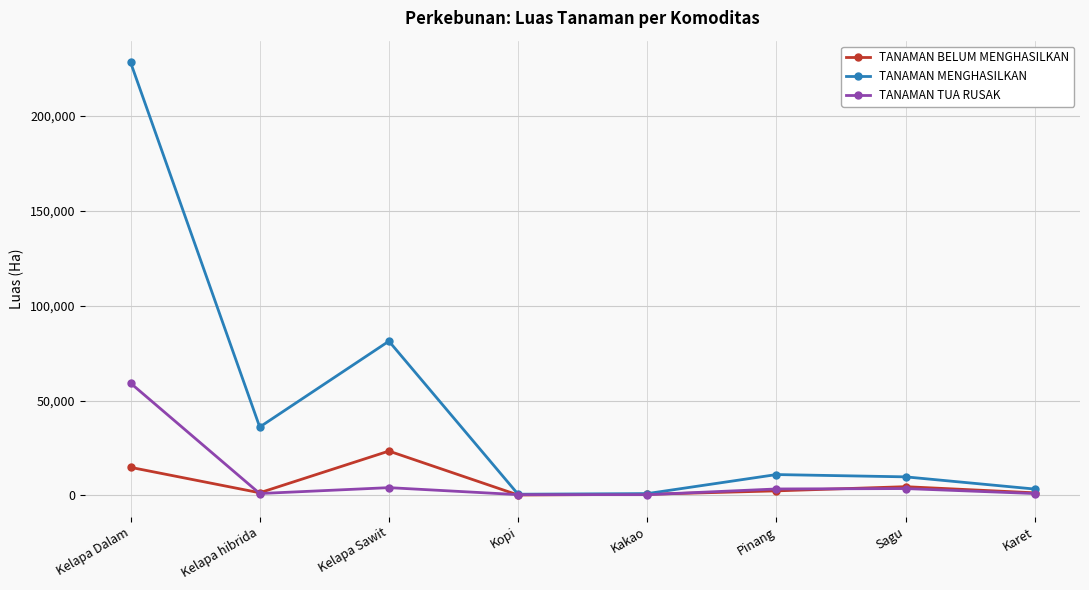

How many lines are shown in the chart?

3